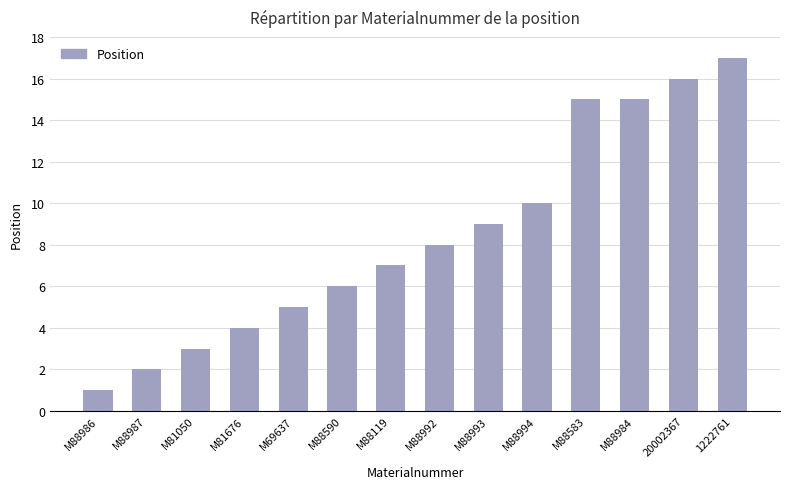

The value at M88984 is 15. True or false?

True